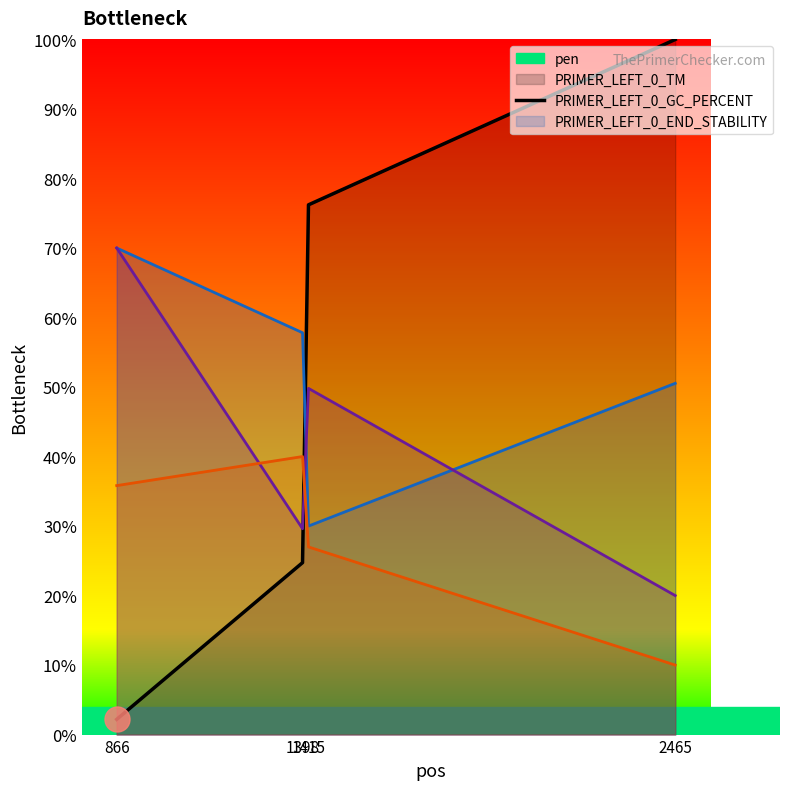

At which category is the sum across all series the highest?

1415